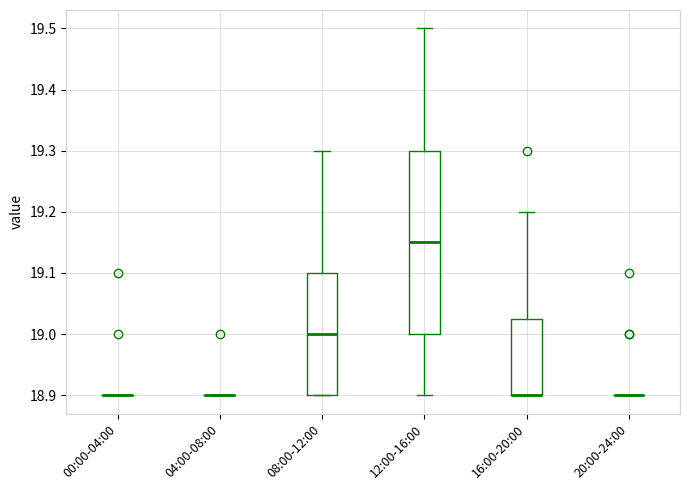

Reading left to right, transcribe this box plot: for each box, give where its median line is, the range the box spans, and where its two whiskers end, as read against the y-axis. The values are not printed on the chart, so give them approximately, as read against the axis.

00:00-04:00: box collapsed to a line at 18.90, whiskers 18.90 to 18.90
04:00-08:00: box collapsed to a line at 18.90, whiskers 18.90 to 18.90
08:00-12:00: median 19.00, box 18.90 to 19.10, whiskers 18.90 to 19.30
12:00-16:00: median 19.15, box 19.00 to 19.30, whiskers 18.90 to 19.50
16:00-20:00: median 18.90 (drawn on the box's lower edge), box 18.90 to 19.03, whiskers 18.90 to 19.20
20:00-24:00: box collapsed to a line at 18.90, whiskers 18.90 to 18.90